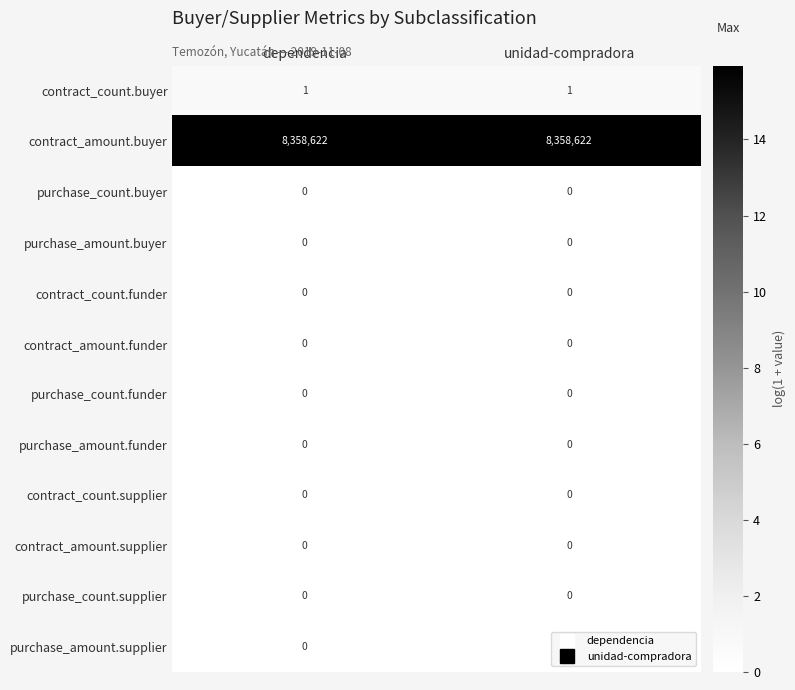

True or false: contract_amount.funder has a value of 0 at dependencia.

True